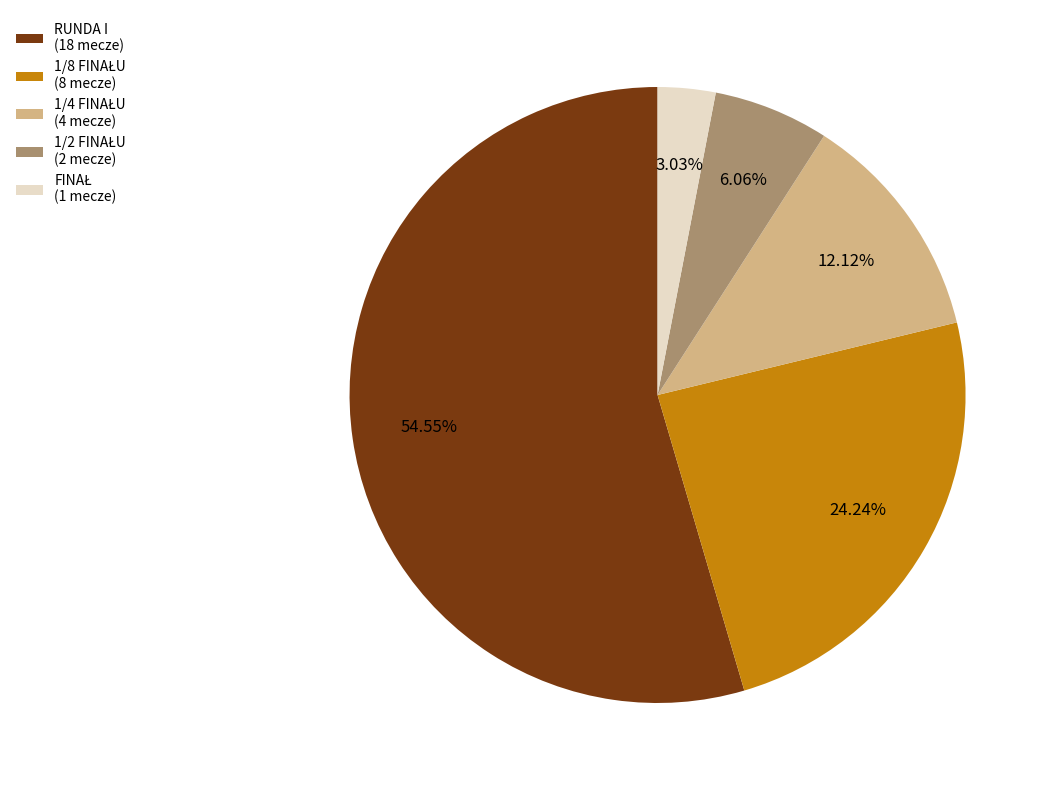

Is RUNDA I (18 mecze) the majority of the pie?

Yes